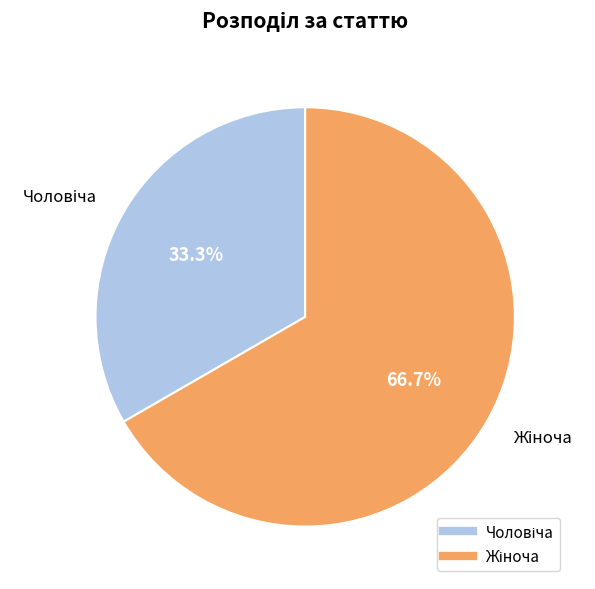

Does any single category account for the majority?

Yes